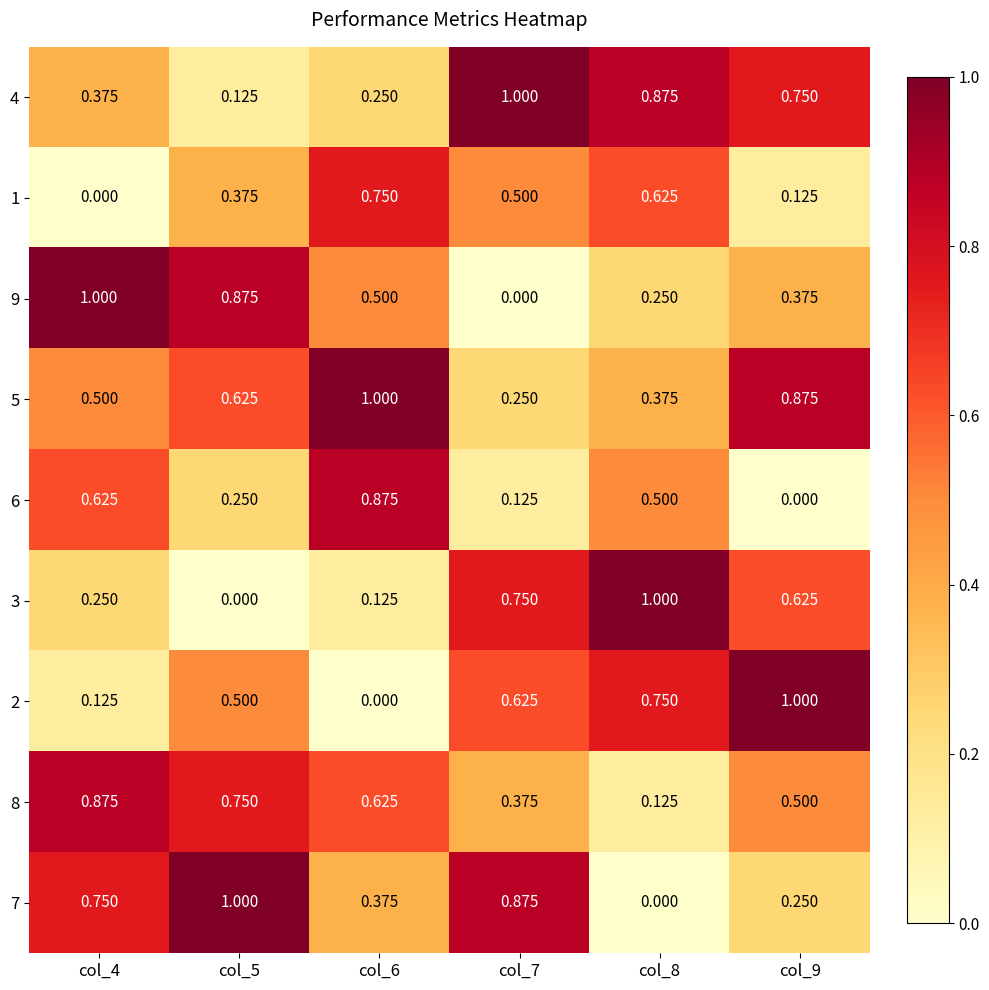

How many data points in 1 are above 0?

5